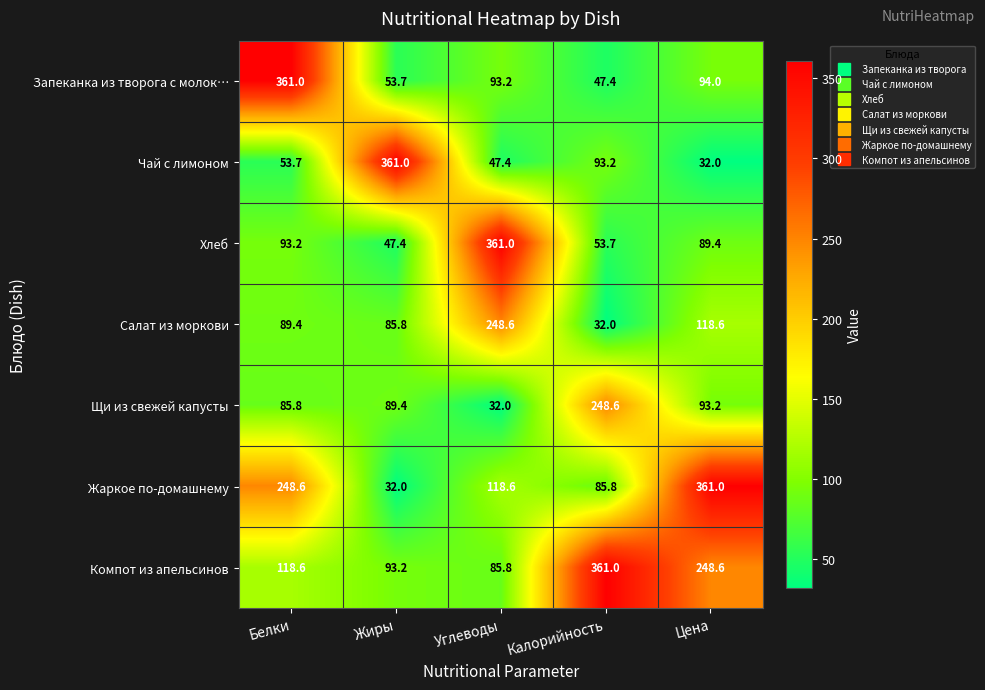

What is the difference between the second highest and minimum values in the Салат из моркови series?

86.6